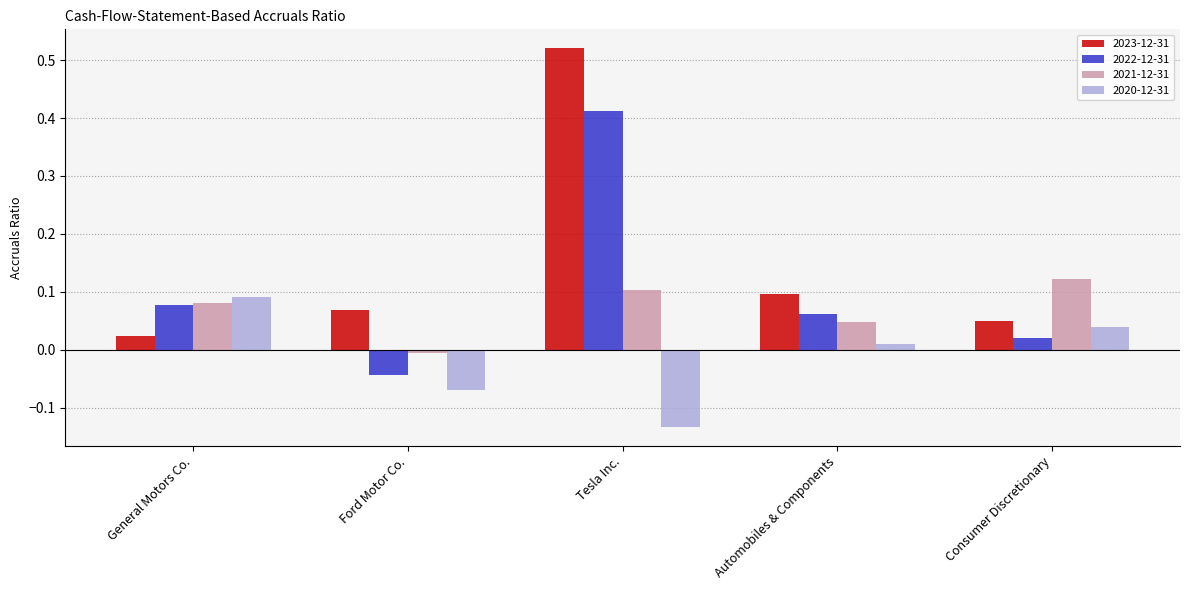

What is the sum of all 2021-12-31 values?

0.3